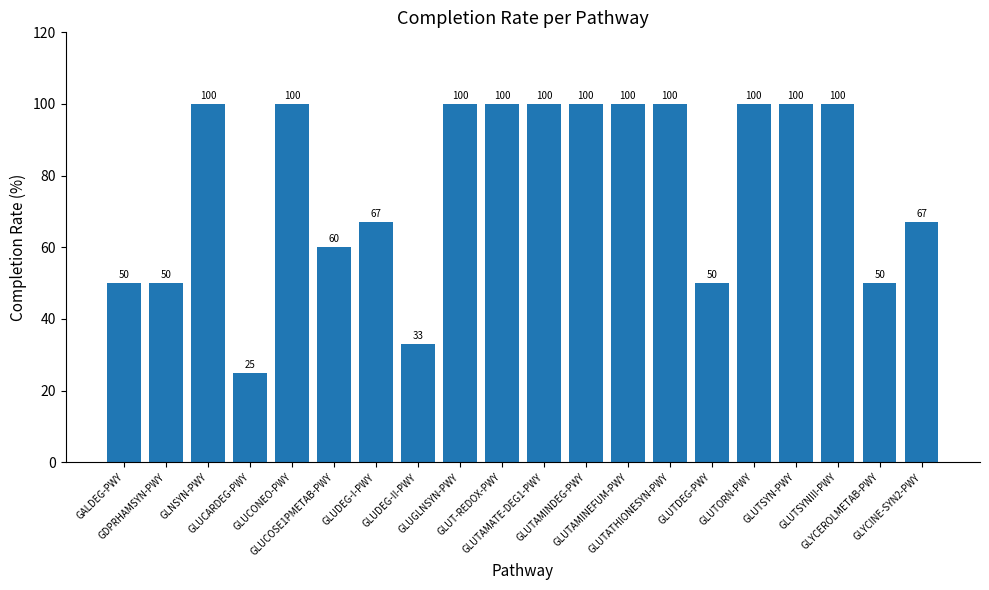

Does the chart contain any negative values?

No